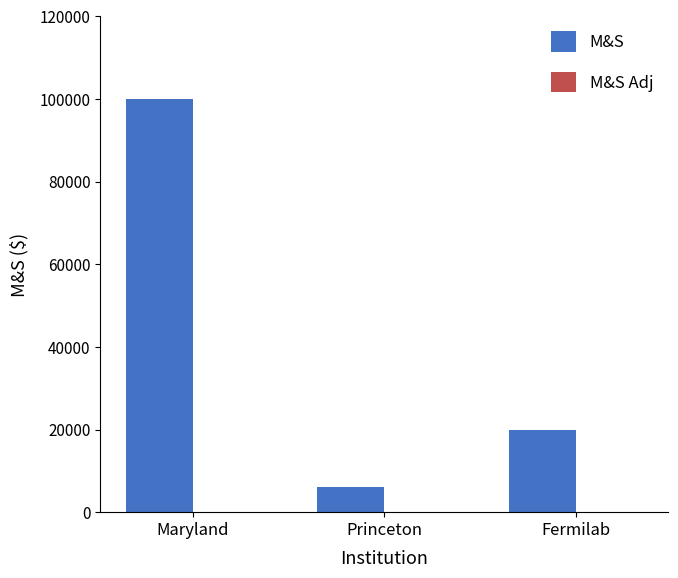

What is the label of the 3rd bar from the right?

Maryland